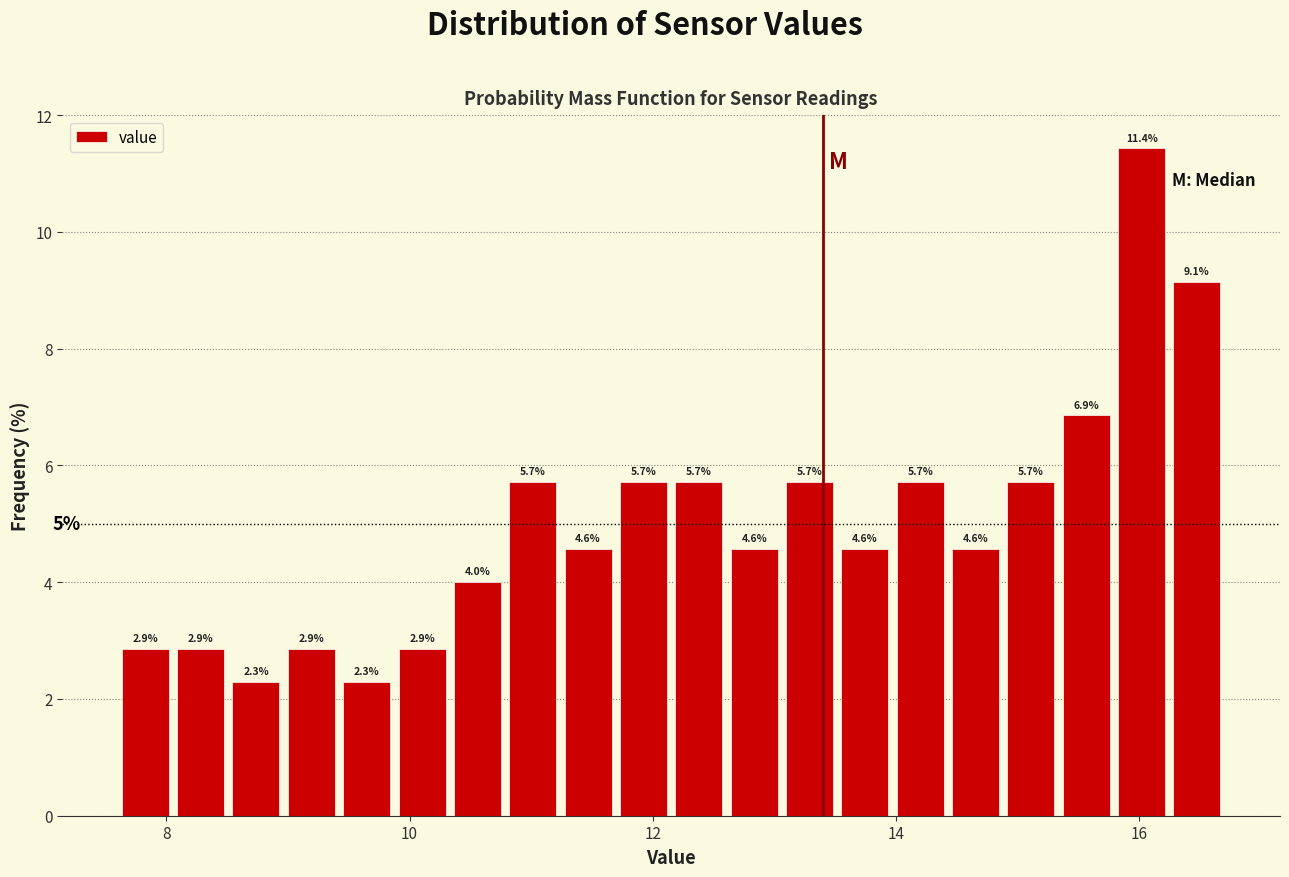

Read against the x-axis, roughly where is the centre of the tallest bar?

16.0